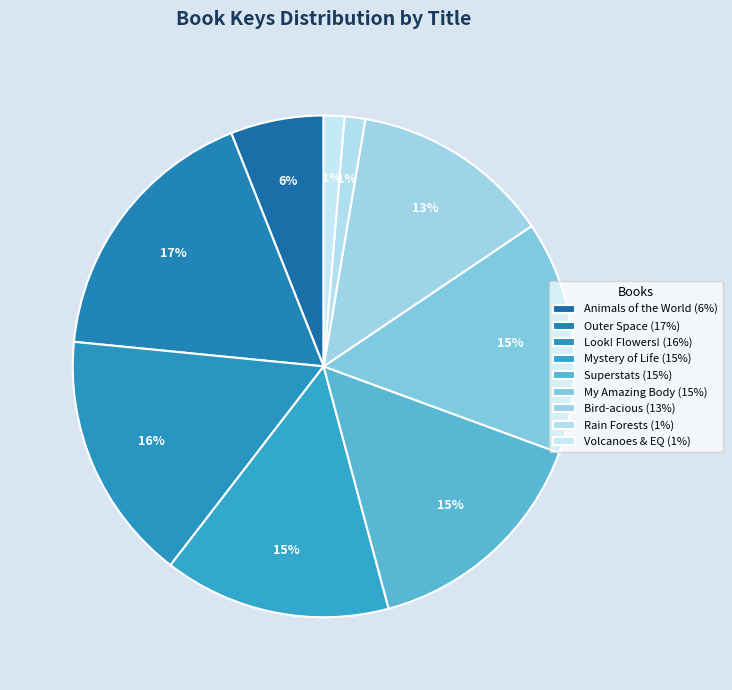

Count the number of slices in the pie.

9